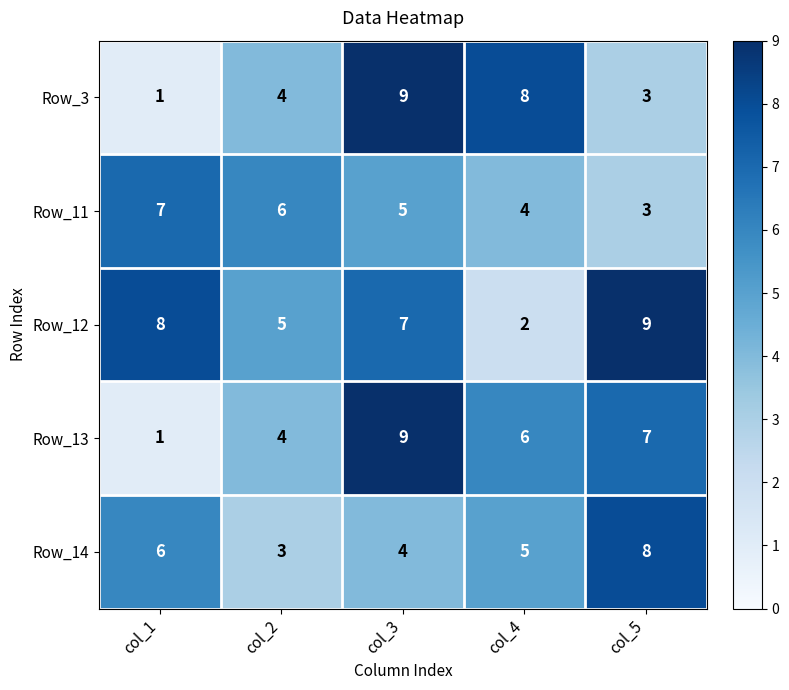

List the labels in order of Row_13 value, smallest first.

col_1, col_2, col_4, col_5, col_3